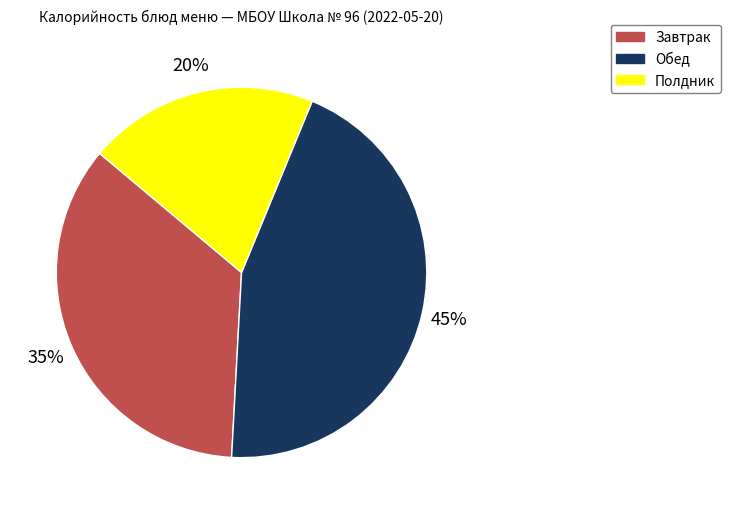

True or false: Обед accounts for 45% of the total.

True